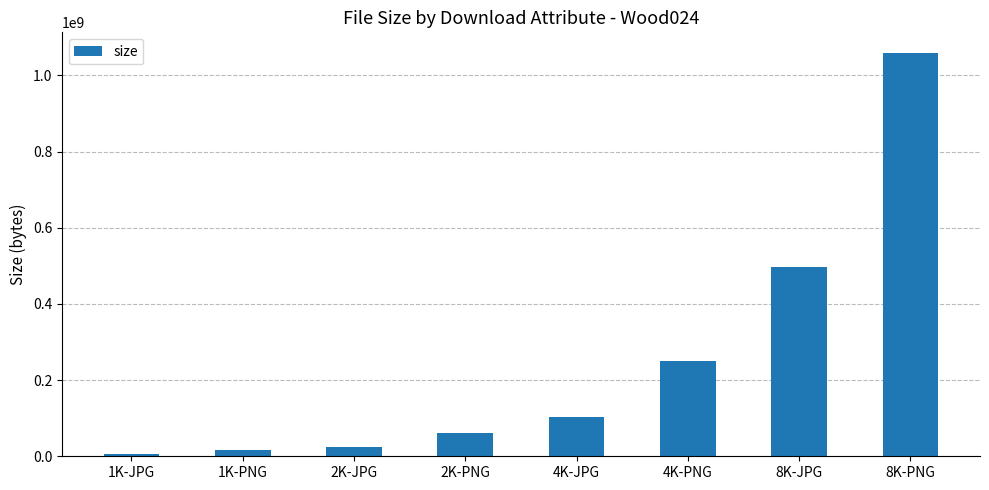

At which label is the value closest to 533285802?

8K-JPG